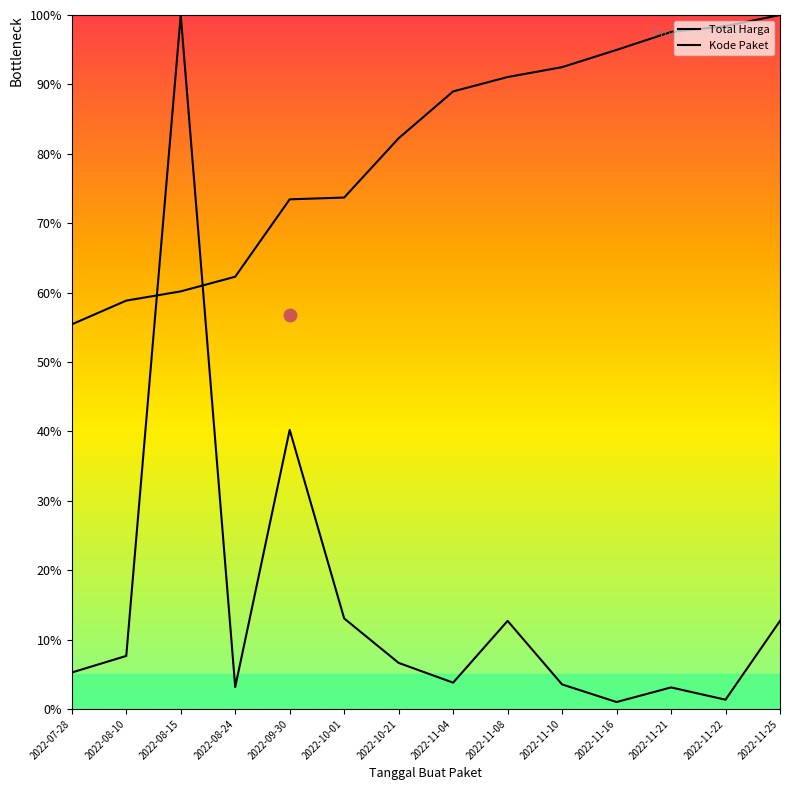

At how many categories does at least one series exceed 35?

14